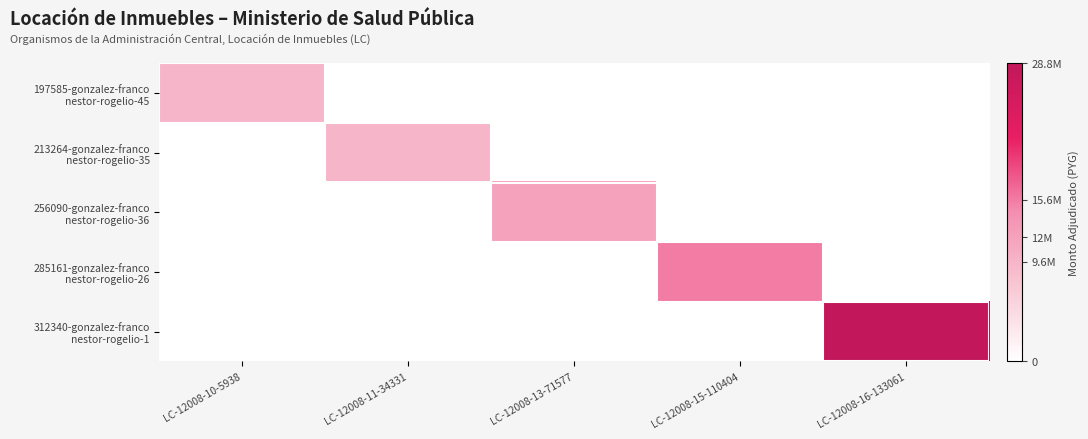

What is the total value across all series at LC-12008-15-110404?

15600000